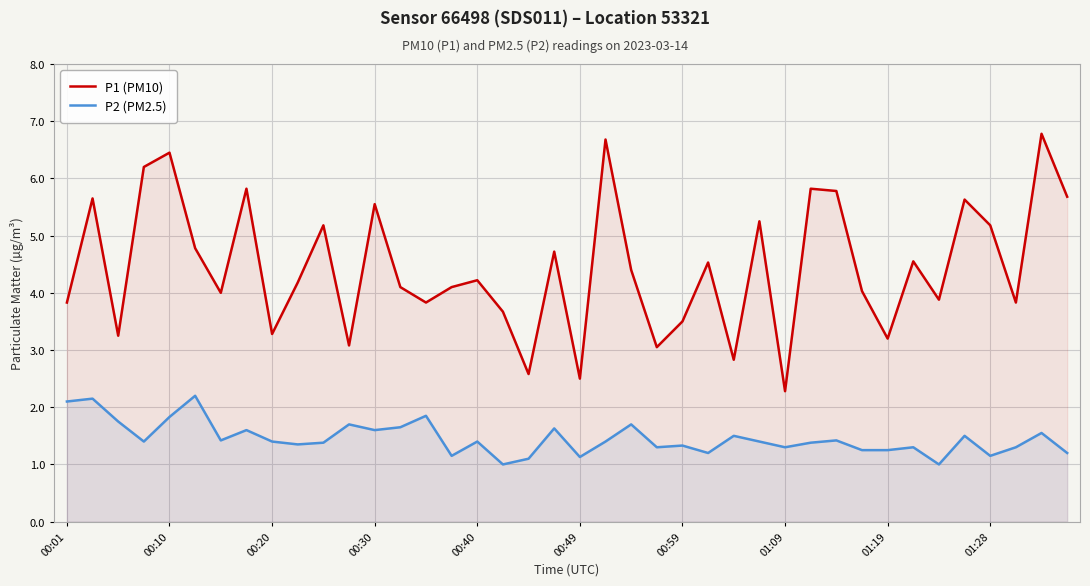

What is the difference between the highest and lowest values at 00:59?

2.2